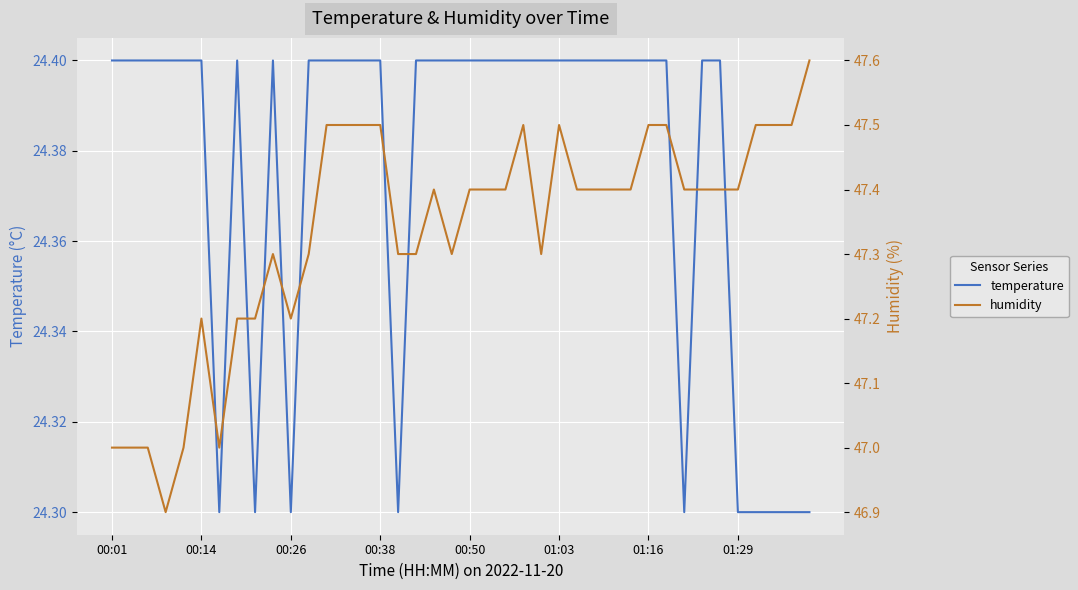

What is the minimum value for temperature?

24.3